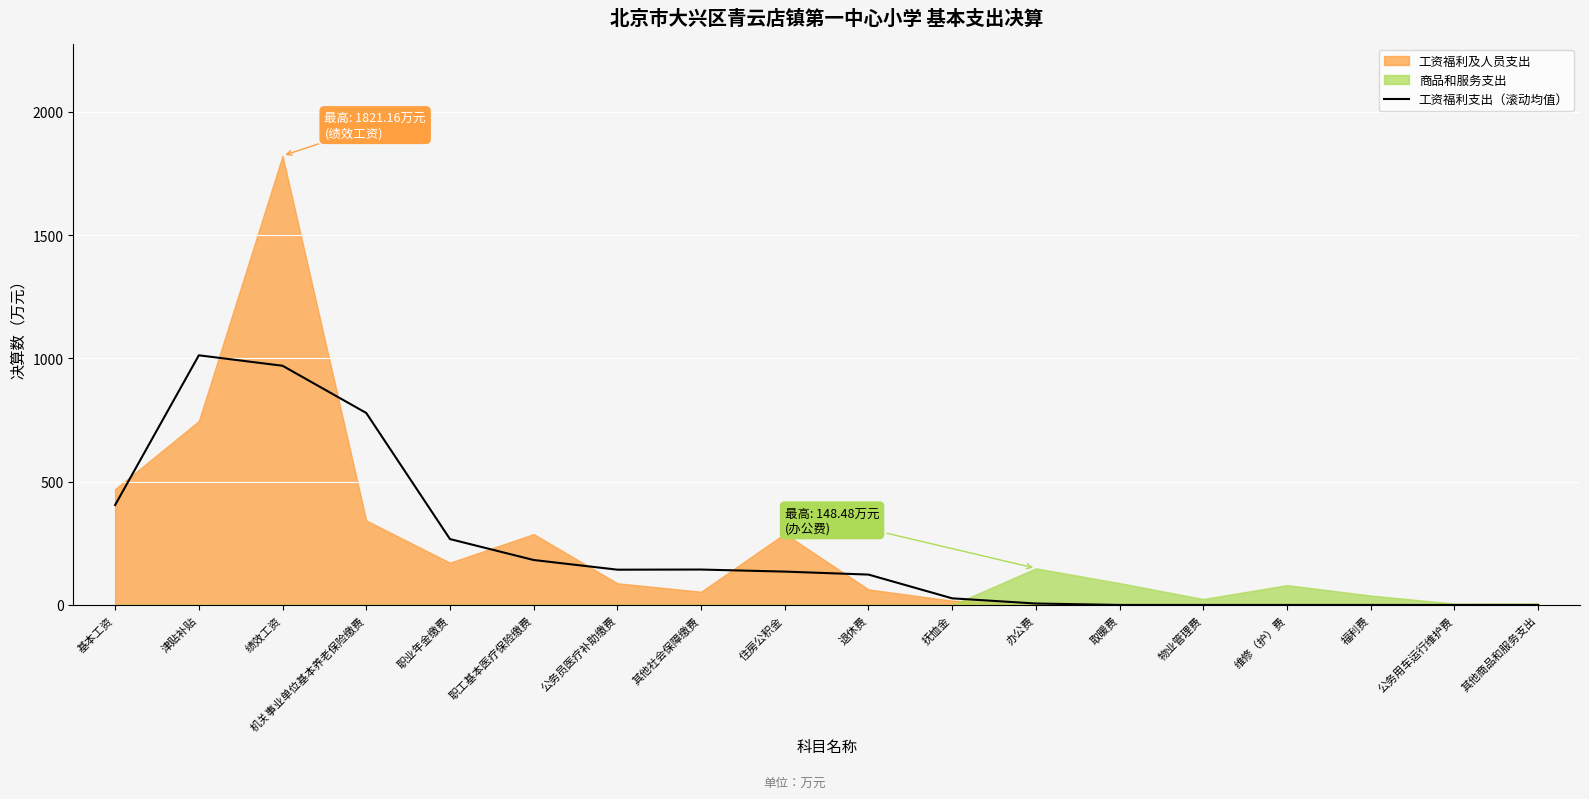

The 工资福利支出（滚动均值） series shows 219.8 at 基本工资. True or false?

False